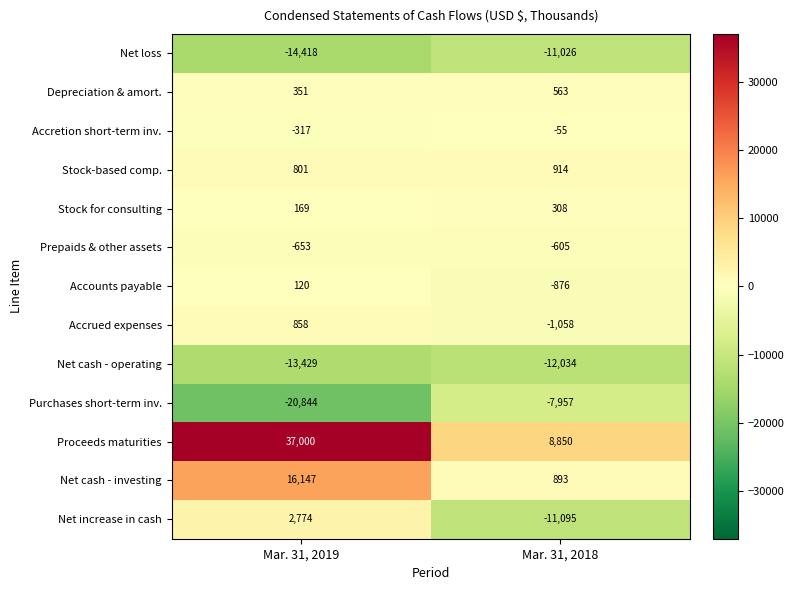

Rank the categories by Accretion short-term inv. value from highest to lowest.

Mar. 31, 2018, Mar. 31, 2019